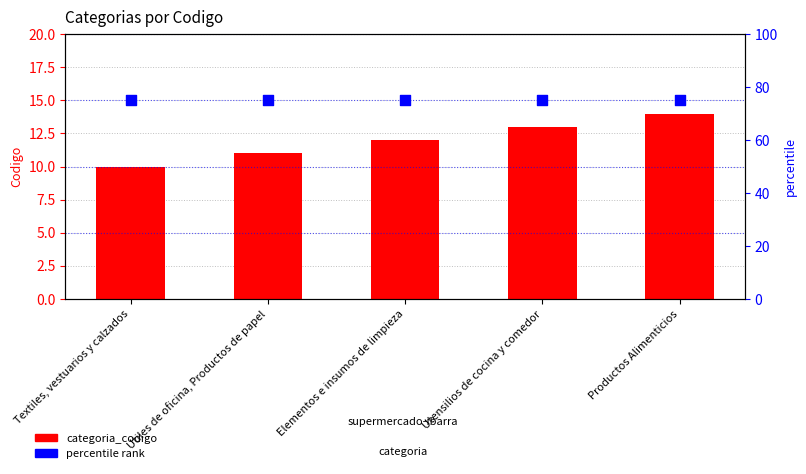

At how many categories does at least one series exceed 29?

5